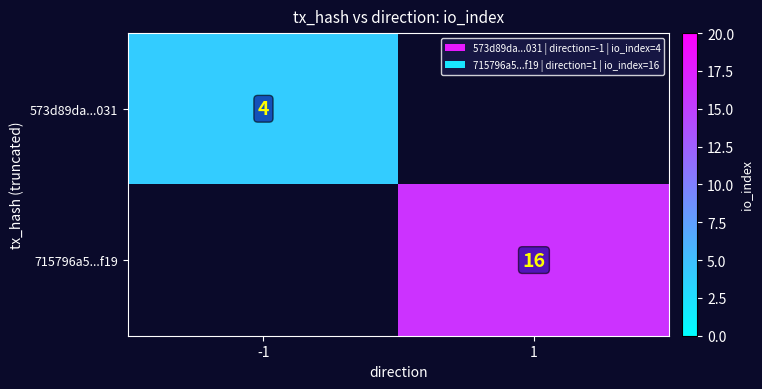

The 715796a5...f19 series shows 21.5 at 1. True or false?

False